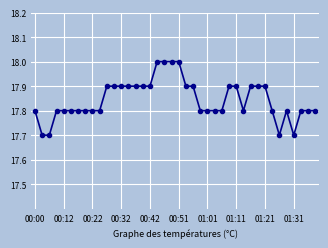

What is the average value?

17.8